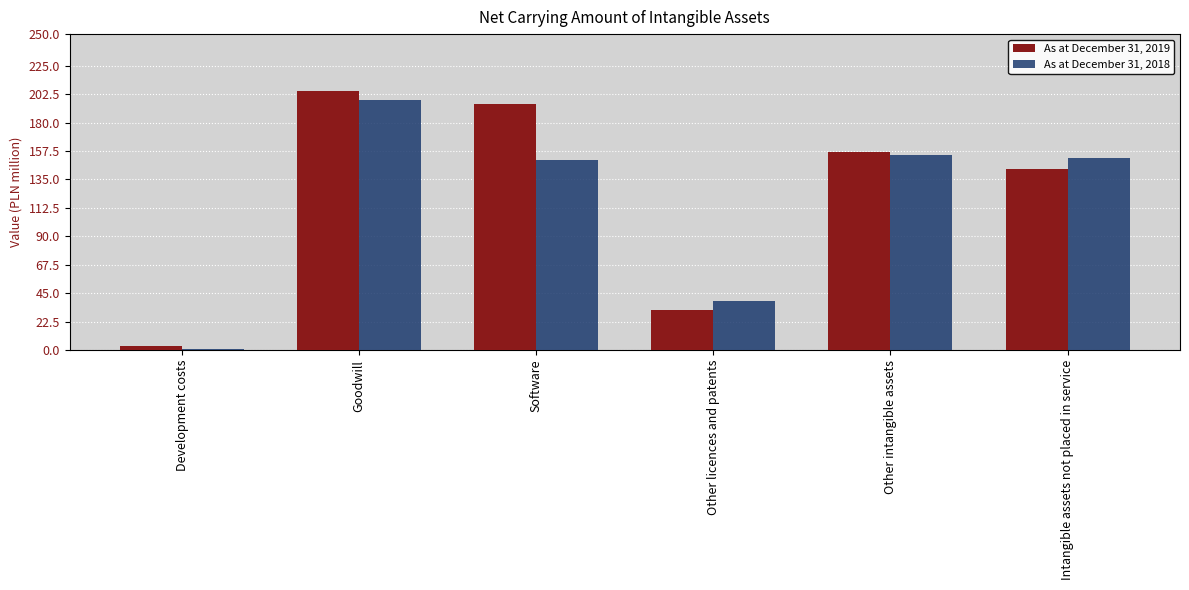

The As at December 31, 2019 series shows 41 at Software. True or false?

False